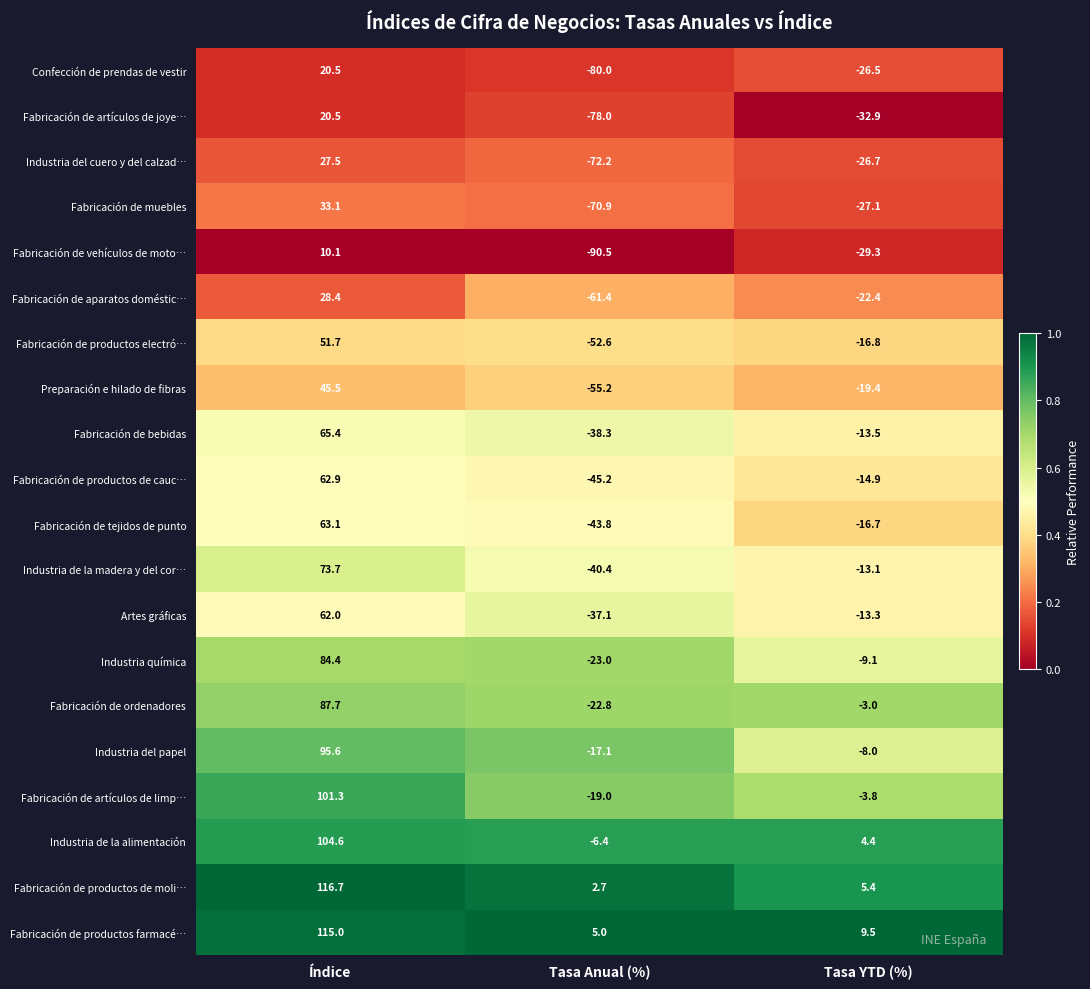

At which label does Fabricación de productos de moli… reach its peak?

Índice